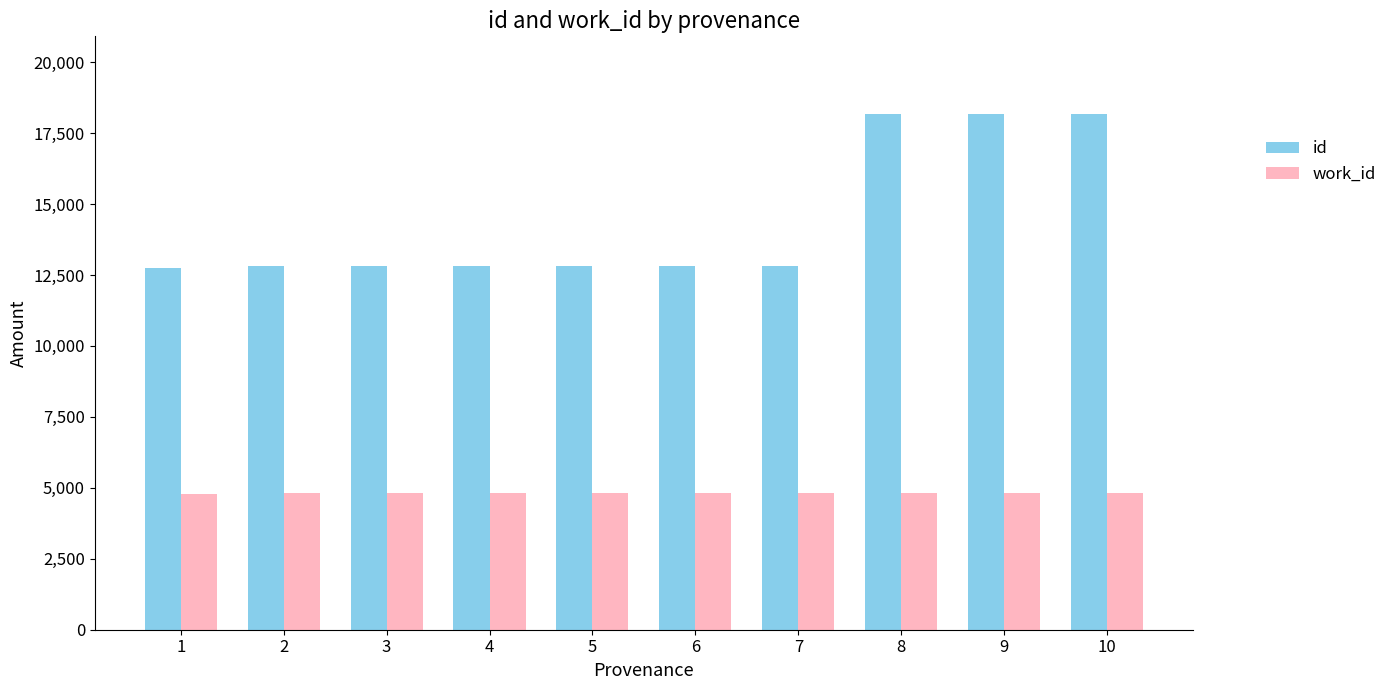

The value of work_id at 4 is 4803. True or false?

True